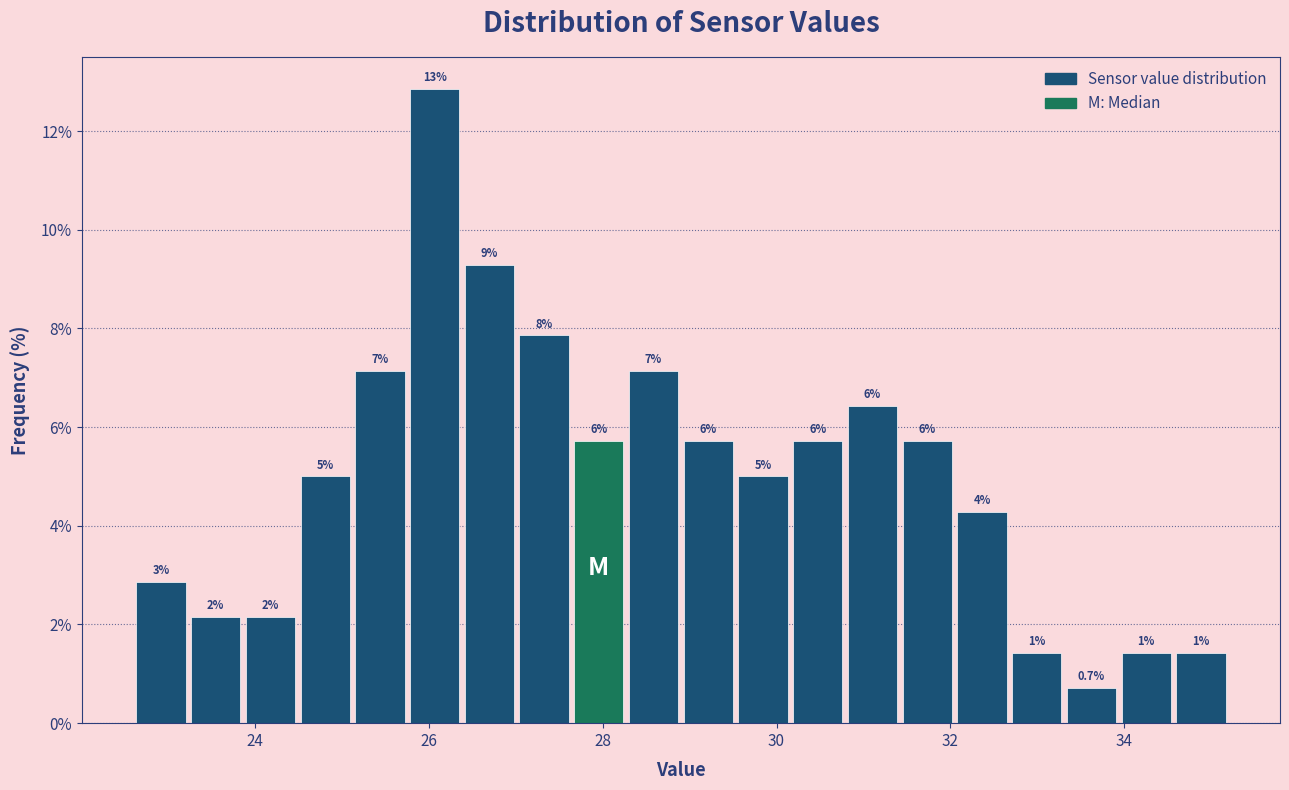

Read against the x-axis, roughly where is the centre of the tallest bar?

26.0